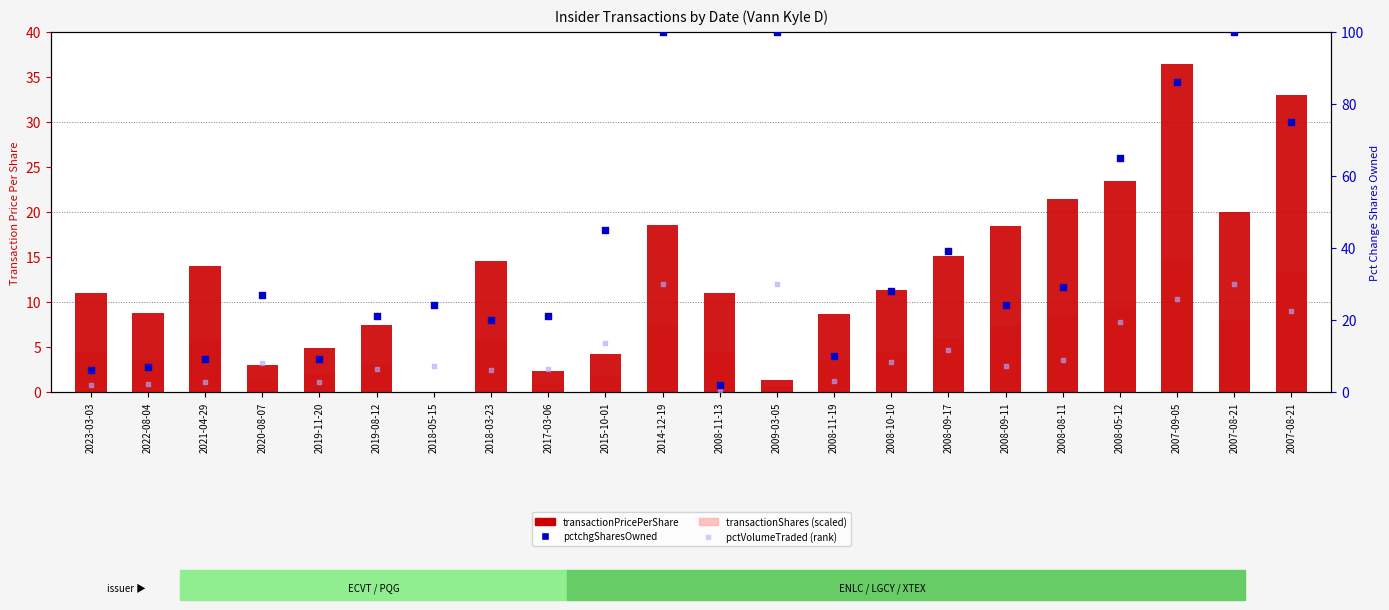

What is the total value across all series at 2023-03-03?

23.2